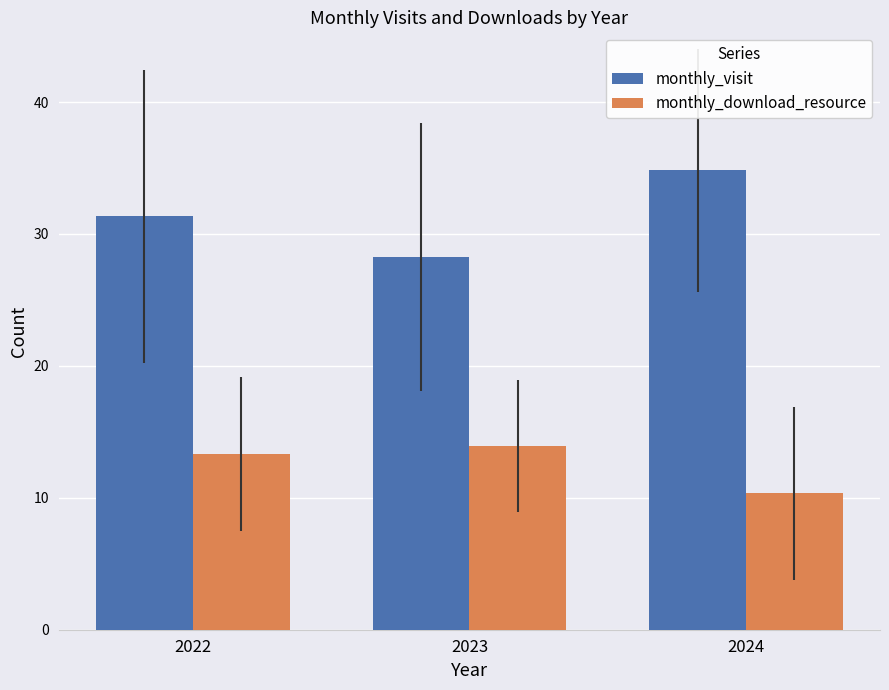

Rank the series by their average value, from highest to lowest.

monthly_visit, monthly_download_resource